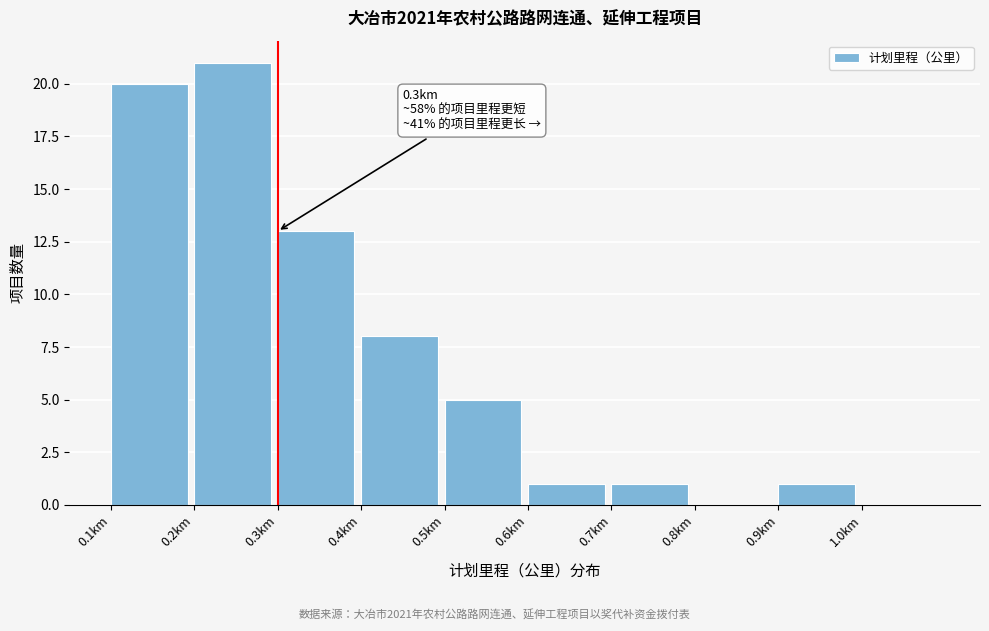

Over which range of the x-axis is the bar tallest?

0.2 to 0.3